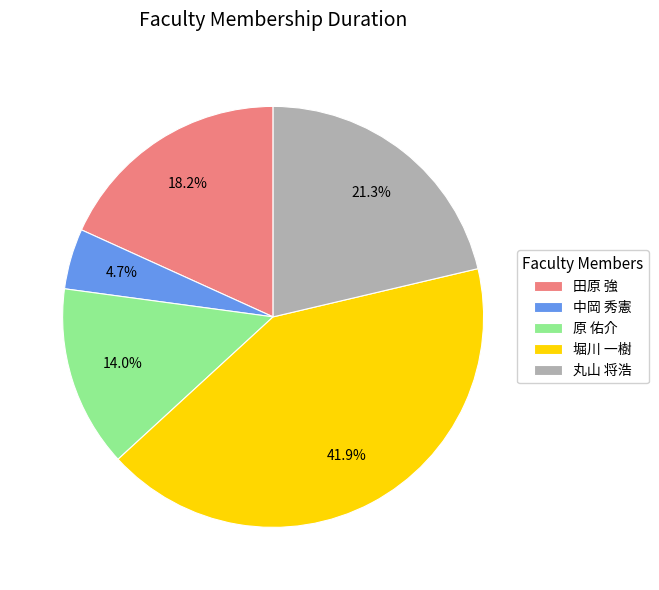

Which category has the smallest portion of the pie?

中岡 秀憲